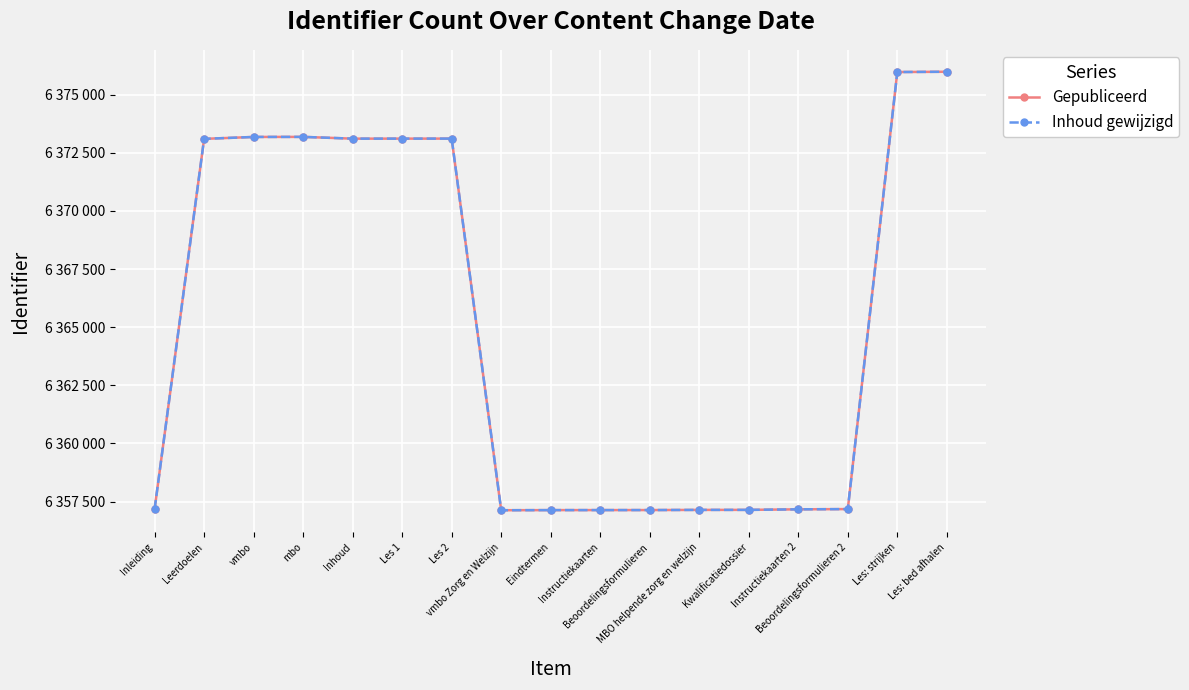

Does the chart have visible grid lines?

Yes